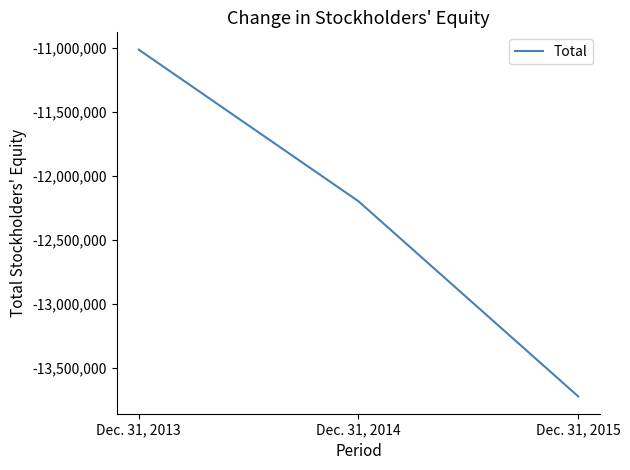

Does the chart display data point markers on the line(s)?

No